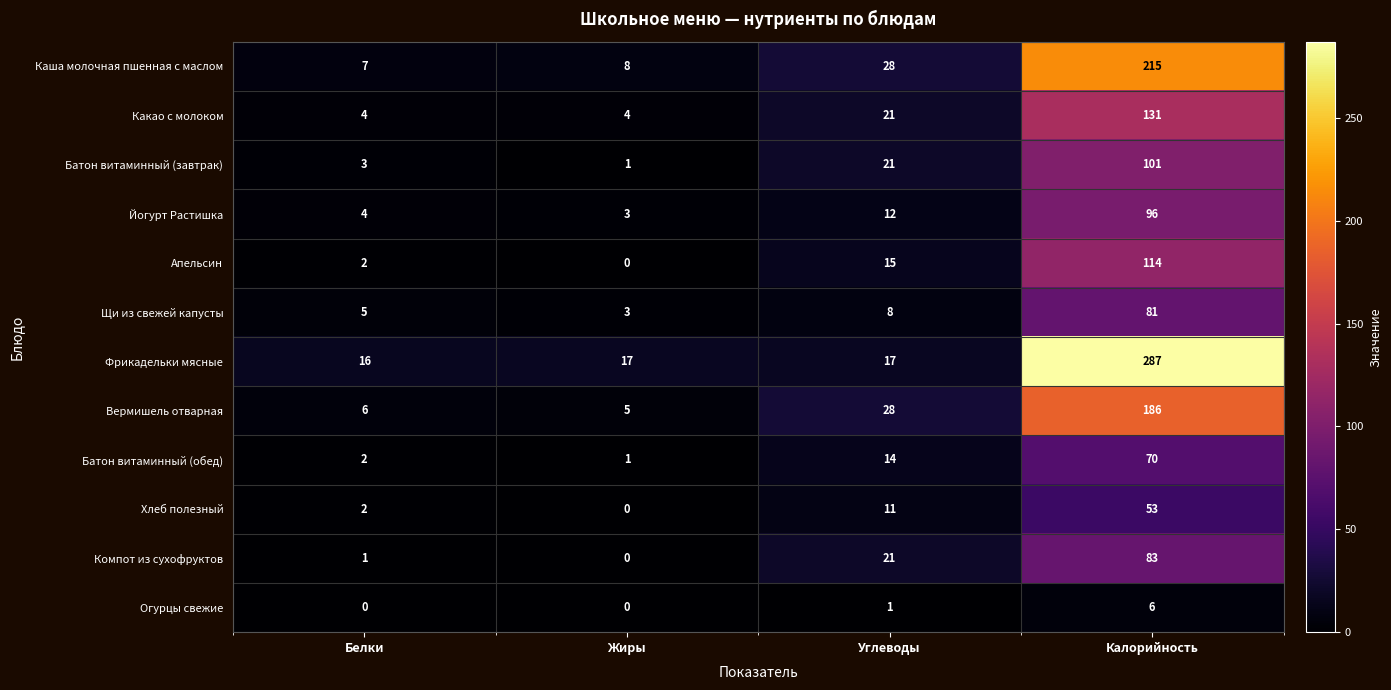

What value does the Компот из сухофруктов series have at Углеводы, to the nearest 10?

20